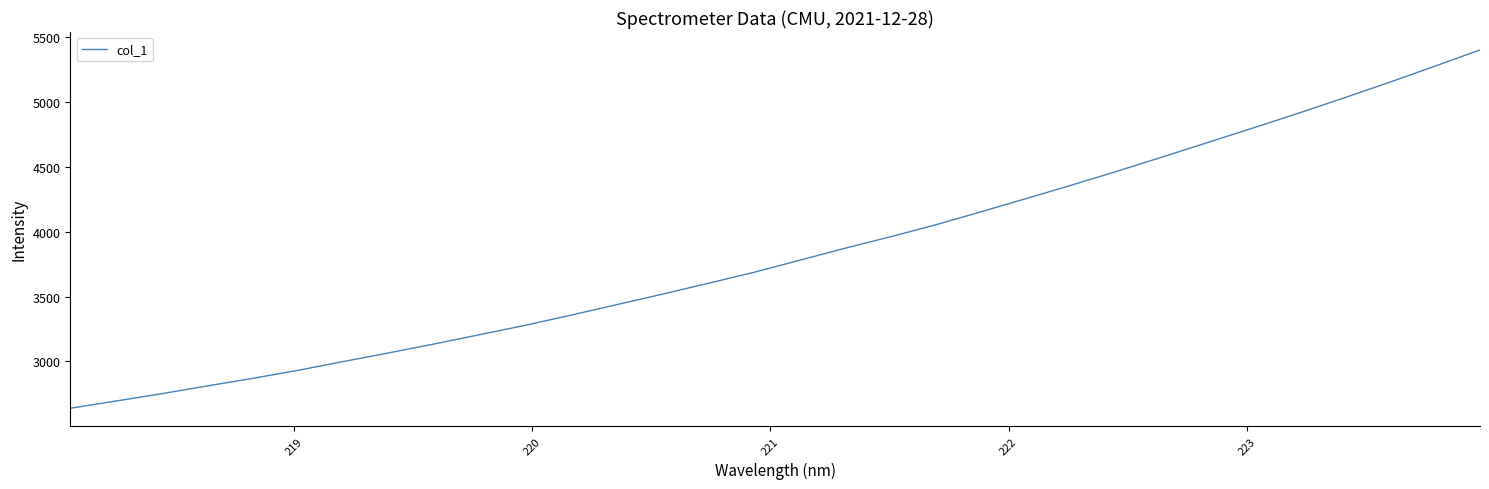

True or false: the data has more than 0 interior local peaks.

False